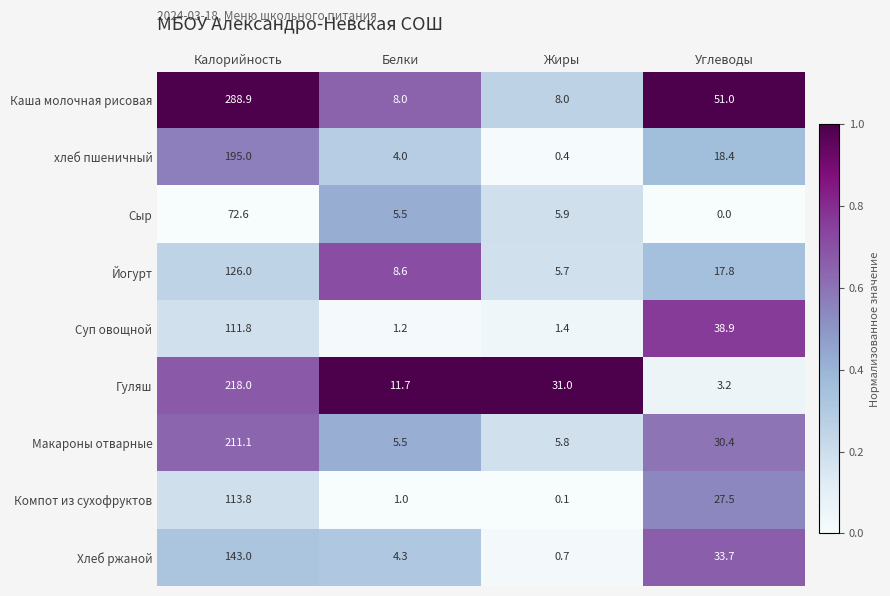

The value of Гуляш at Углеводы is 3.2. True or false?

True